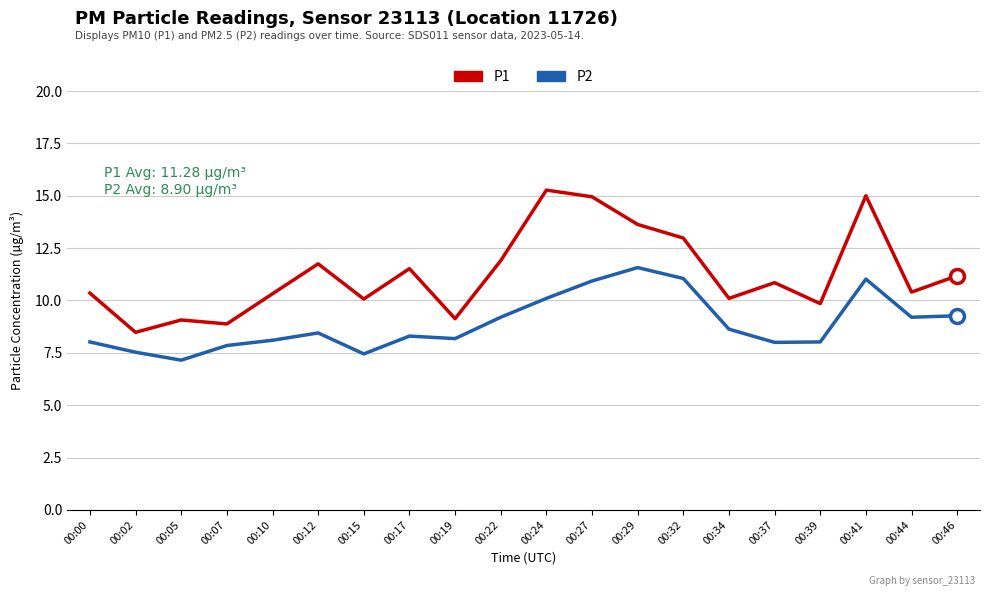

Is the value of P2 at 00:00 greater than the value of P1 at 00:19?

No